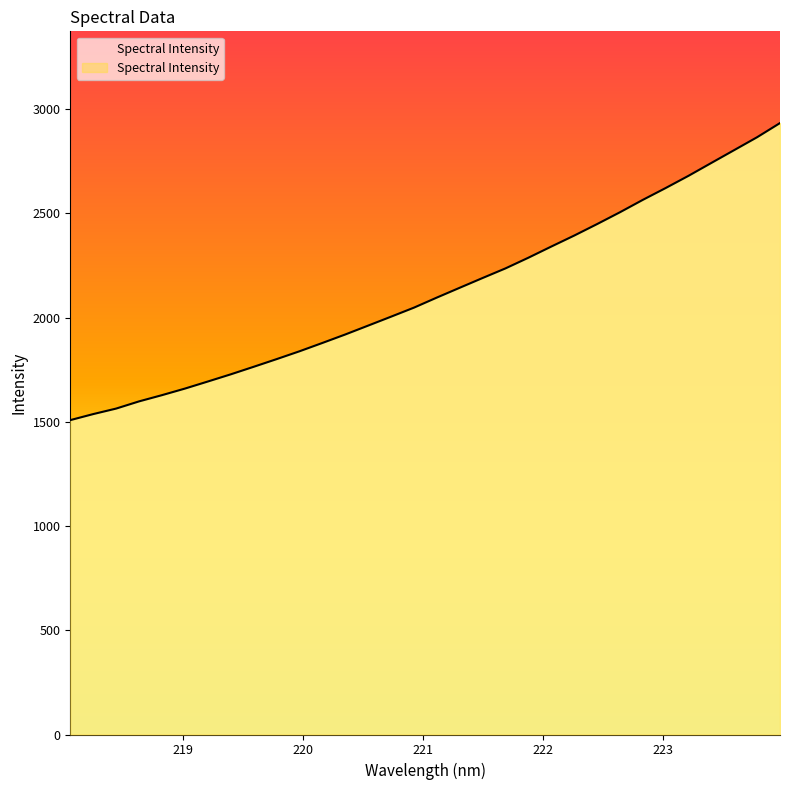

What is the maximum value shown in the chart?

2933.8